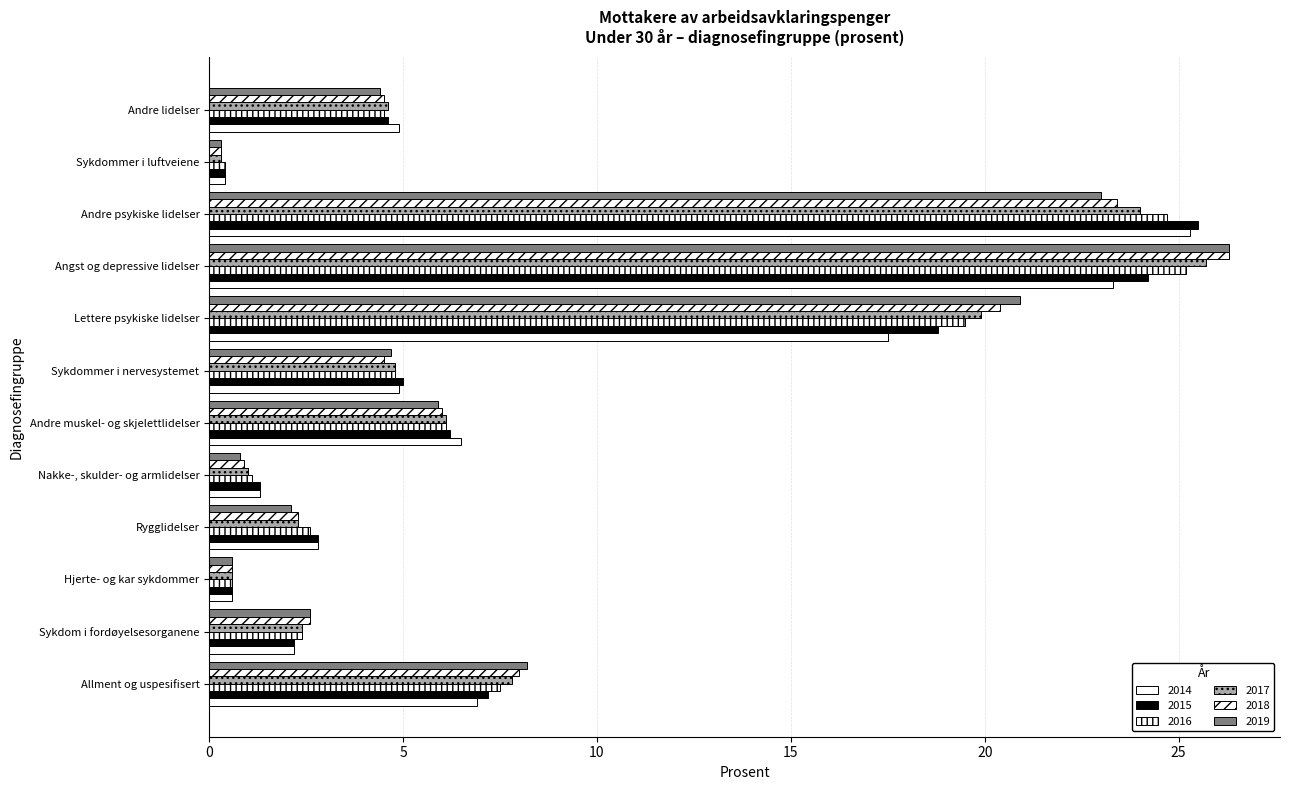

Is the value of 2014 at Sykdommer i nervesystemet greater than the value of 2017 at Sykdommer i luftveiene?

Yes